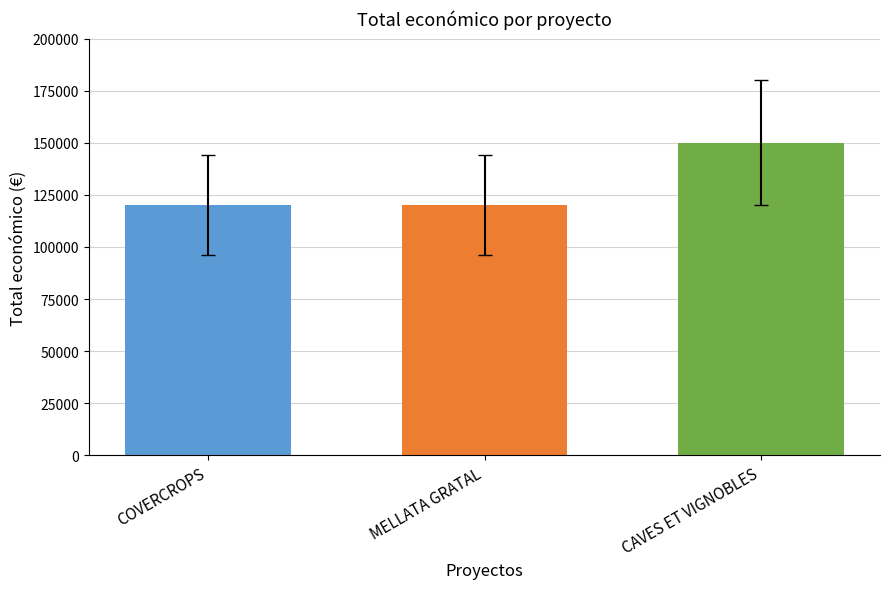

What is the label of the 2nd bar from the right?

MELLATA GRATAL